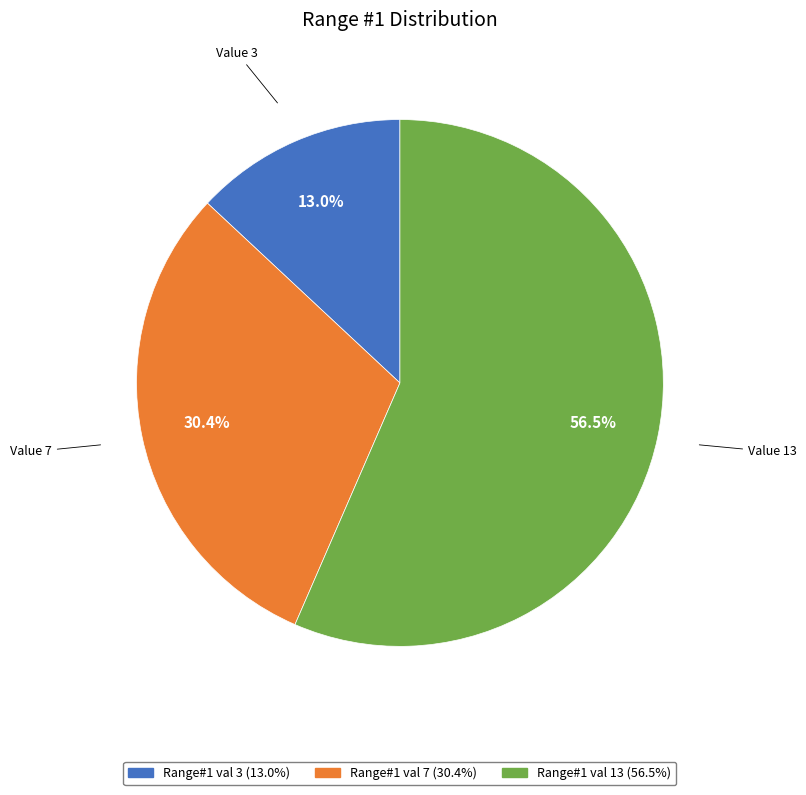

Does any single category account for the majority?

Yes